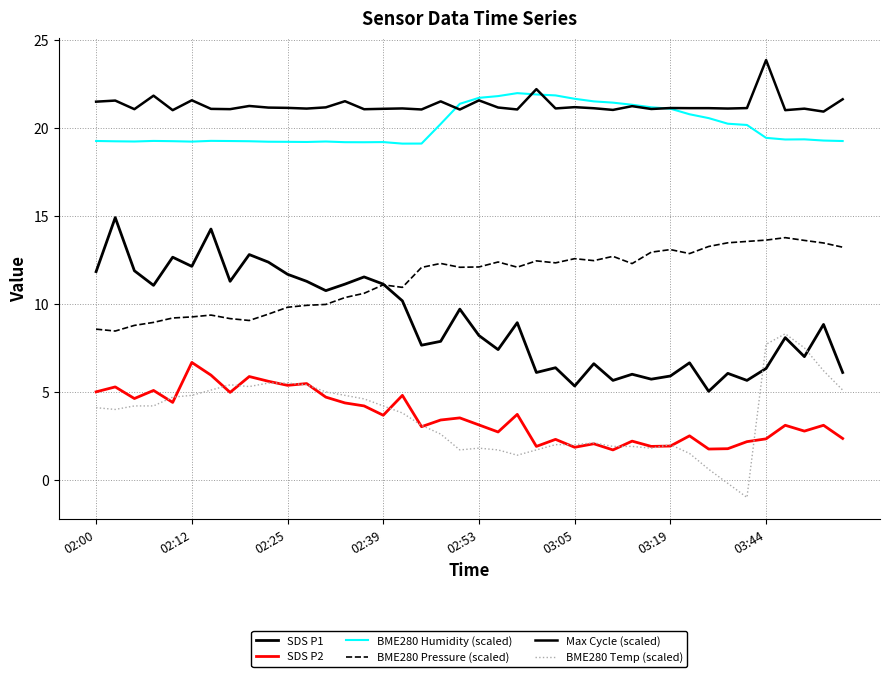

Does the chart have visible grid lines?

Yes